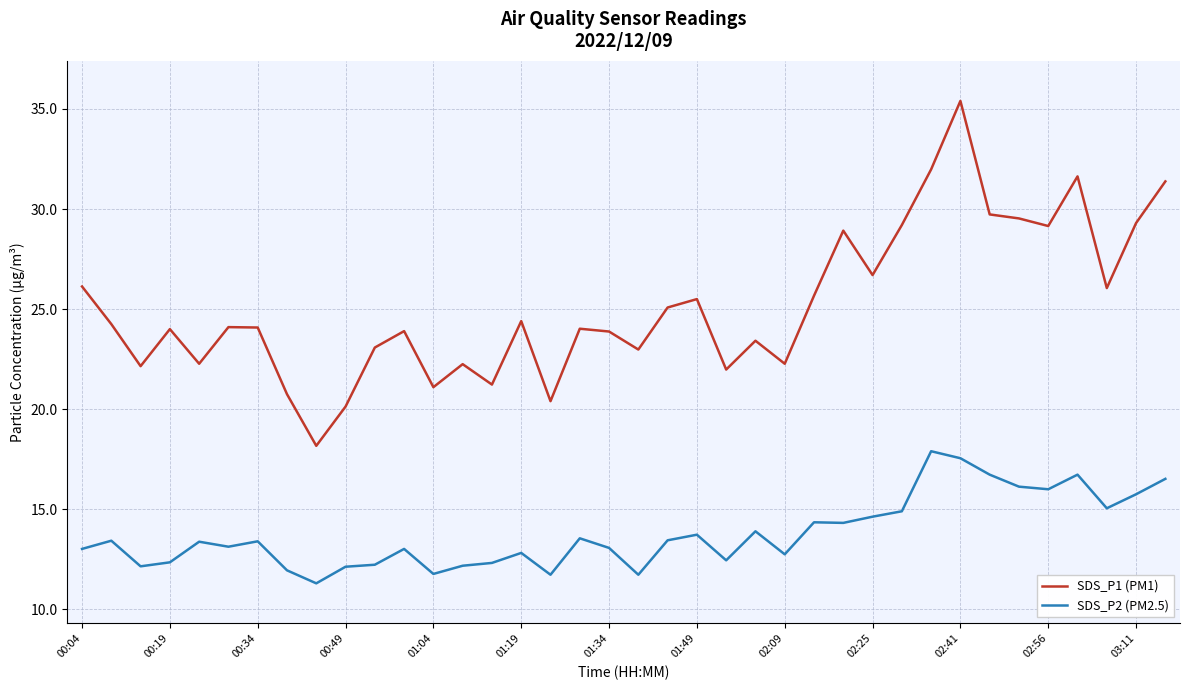

At how many categories does at least one series exceed 33?

1